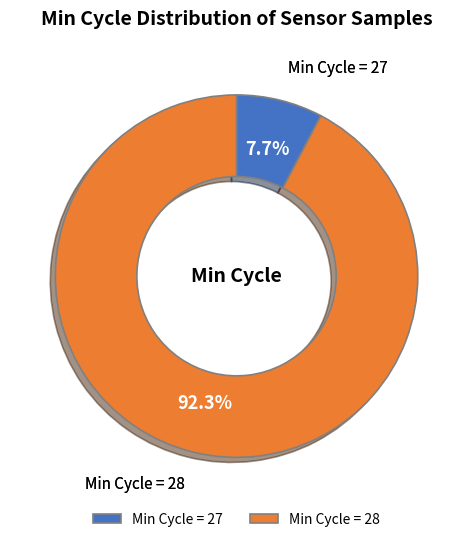

Is there a majority slice in this chart?

Yes